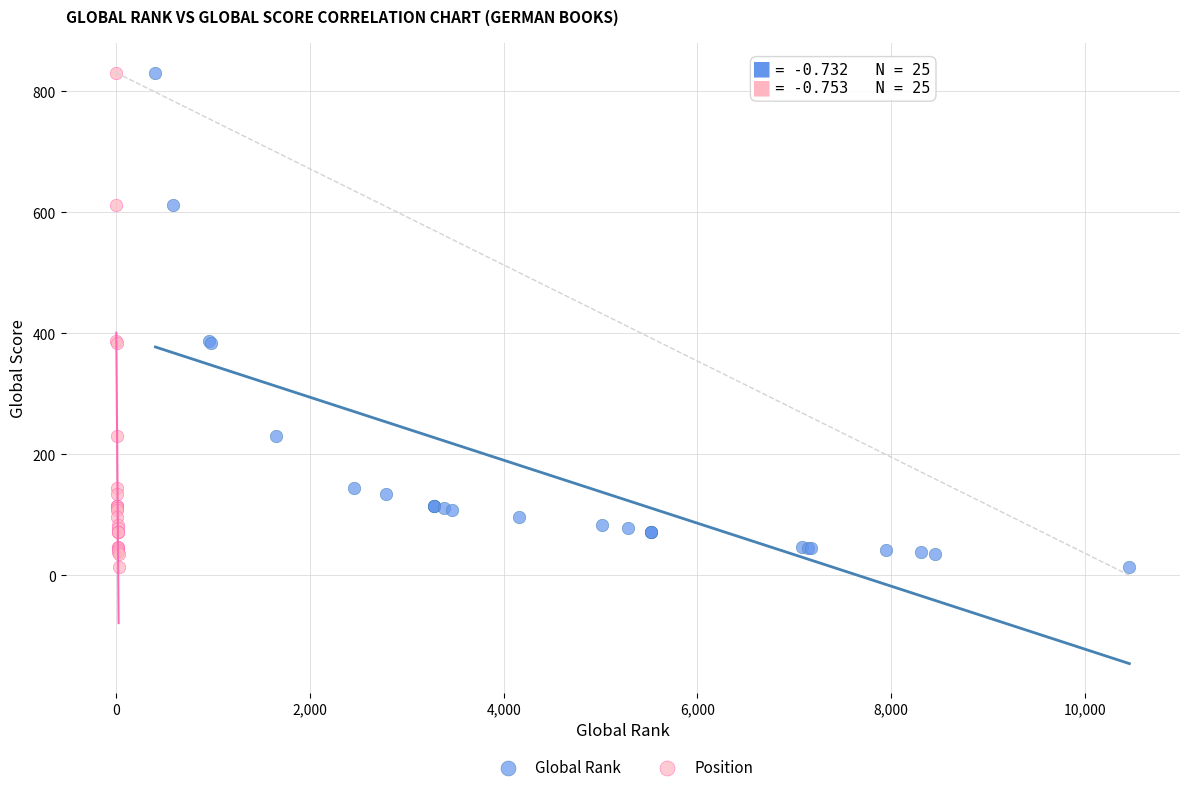

What are all the series names shown in the legend?

Global Rank, Position